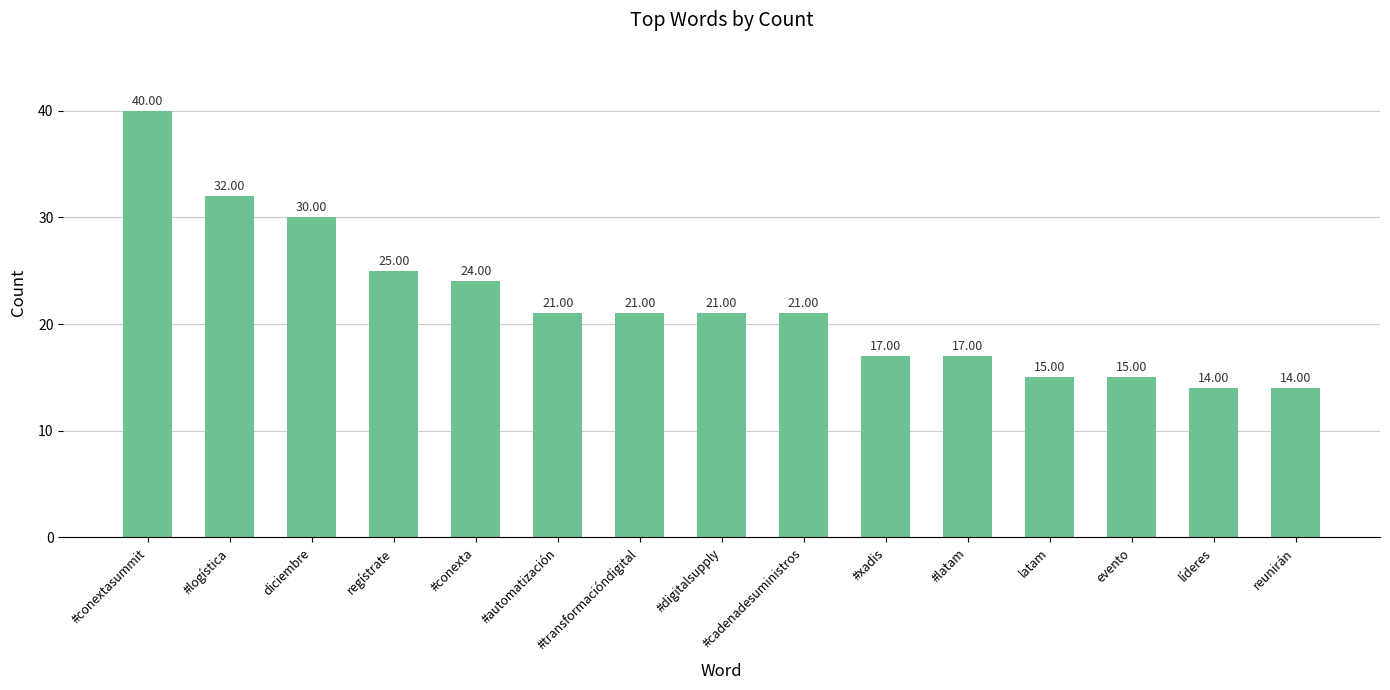

What is the change in value from diciembre to #automatización?

-9